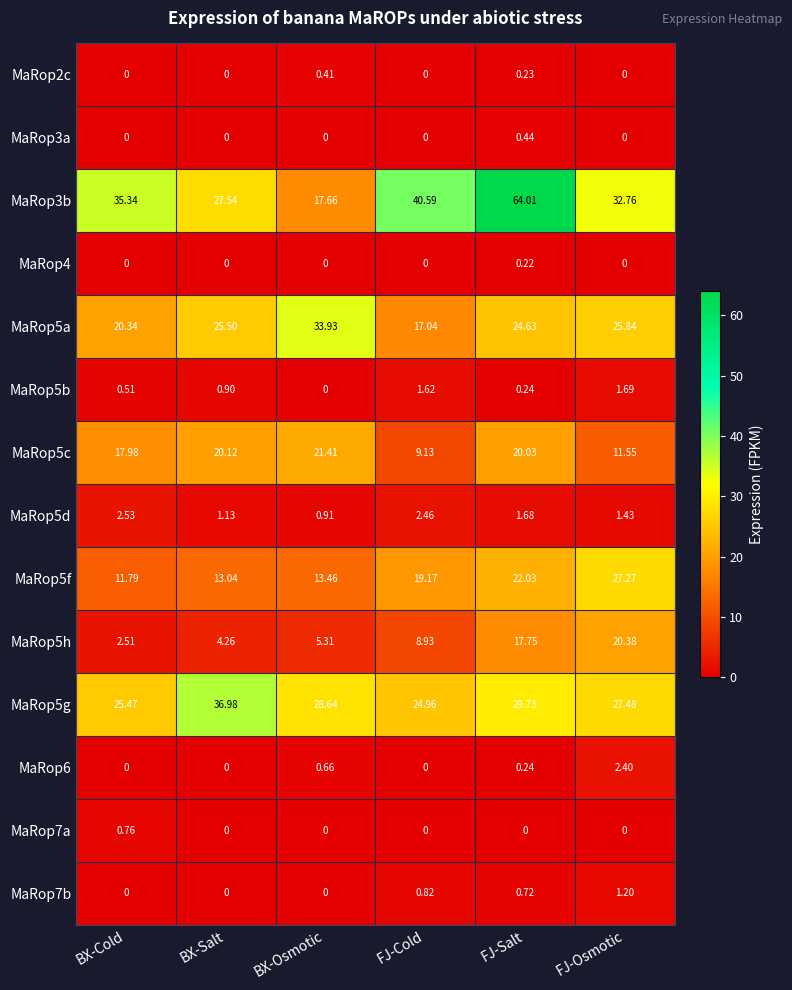

Is the value of MaRop5h at BX-Osmotic greater than the value of MaRop5c at BX-Cold?

No